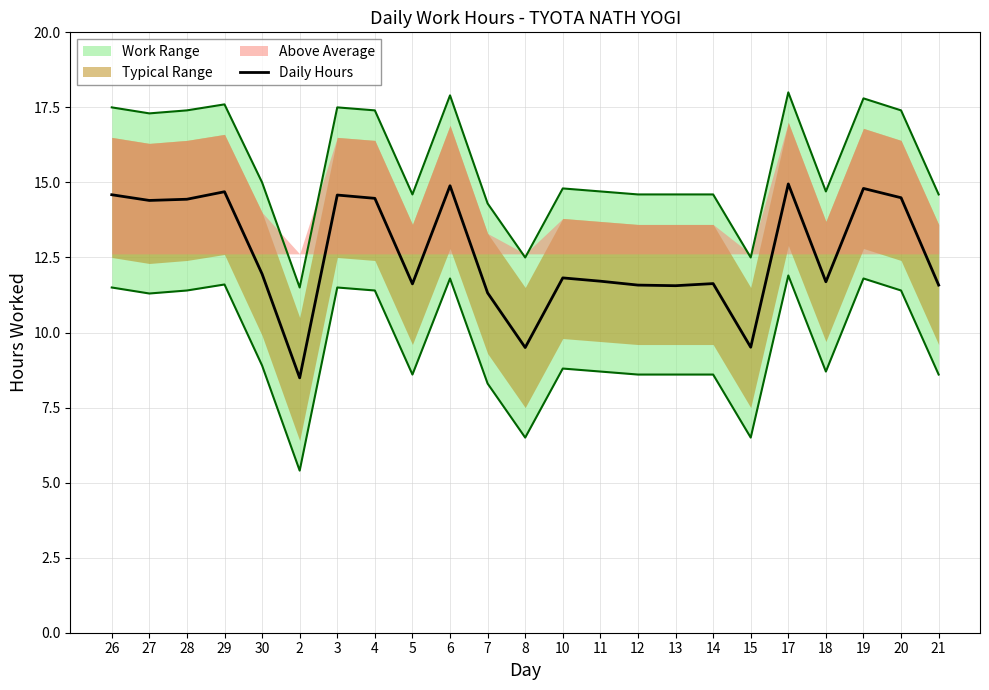

True or false: the data shows 14.4 at 27.

True